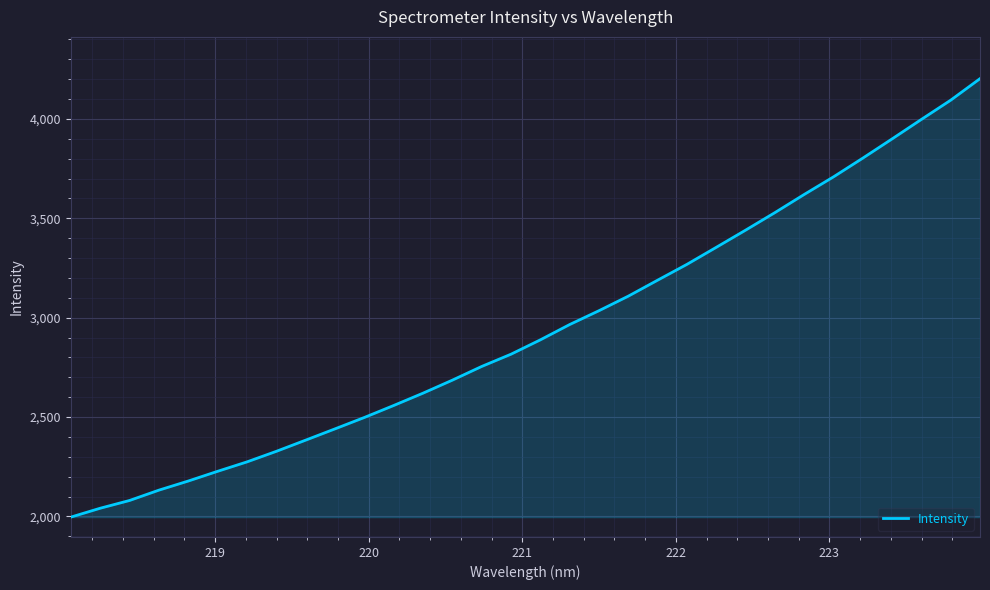

How many values are below 2888?

16